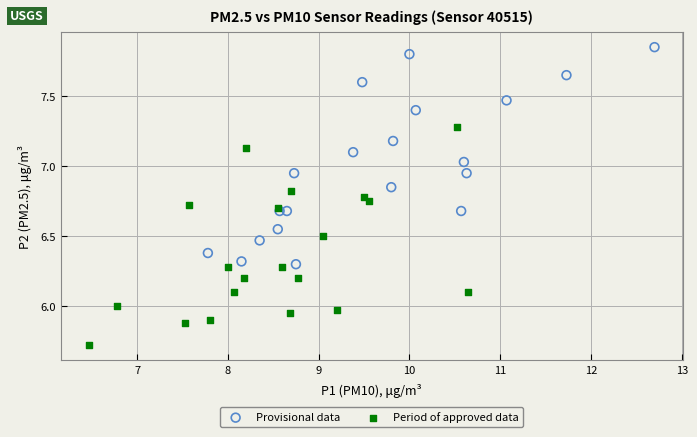

Which series reaches the minimum Y coordinate?

Period of approved data